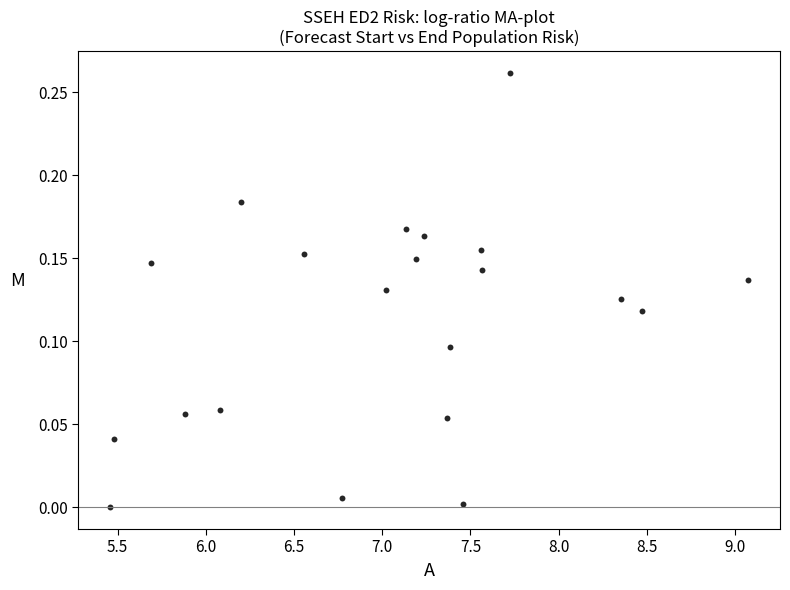

What is the range of X values (max minus min)?

3.6